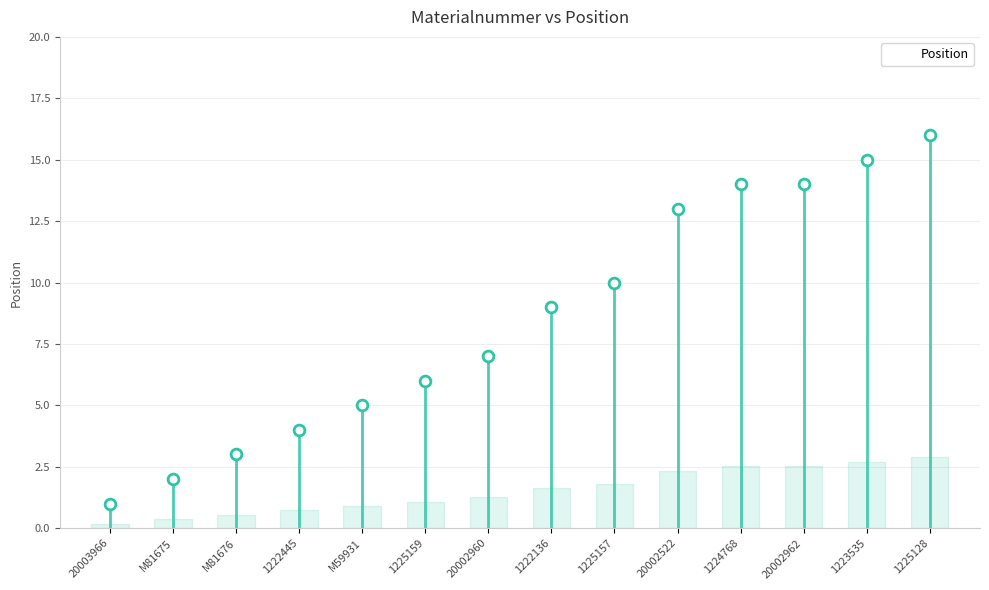

Approximately how many times larger is the value at 1225159 compared to 1223535?

0.4